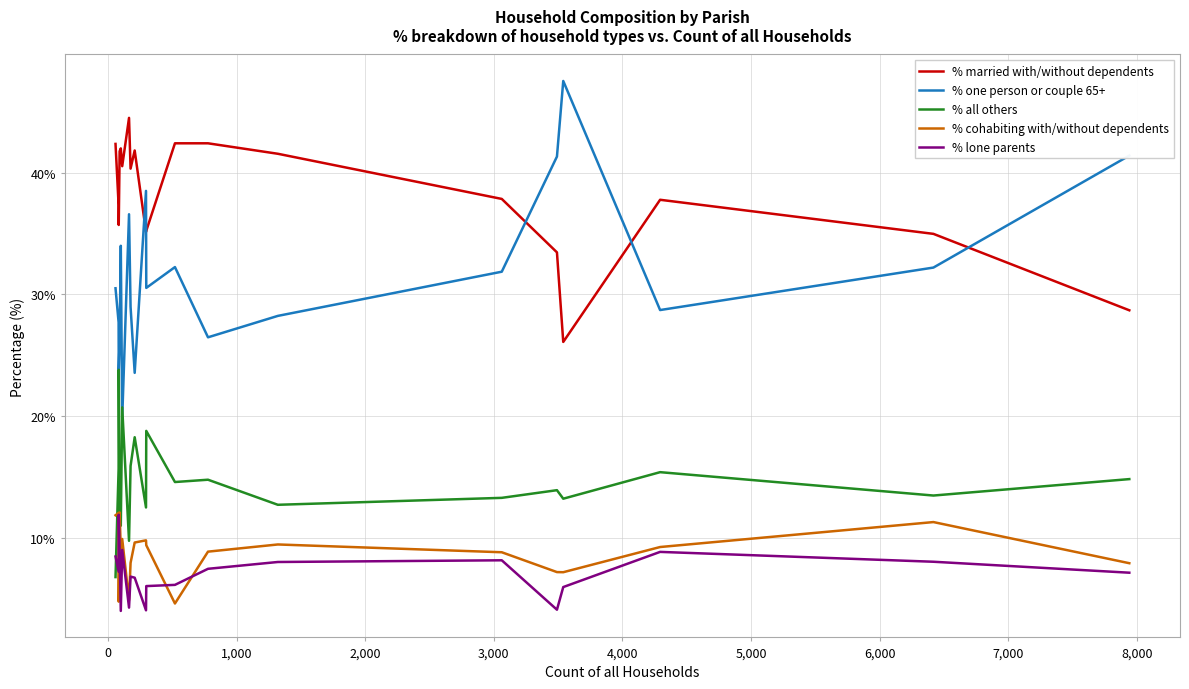

What is the lowest value of the % all others series?

6.8